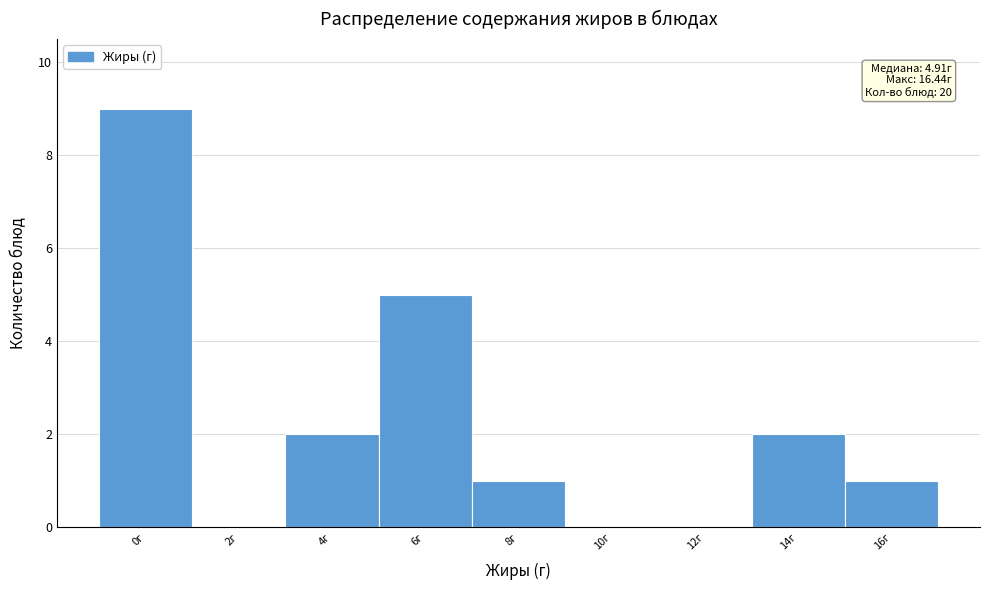

Reading left to right, list all the values displayed in this chart.

0г=9	2г=0	4г=2	6г=5	8г=1	10г=0	12г=0	14г=2	16г=1